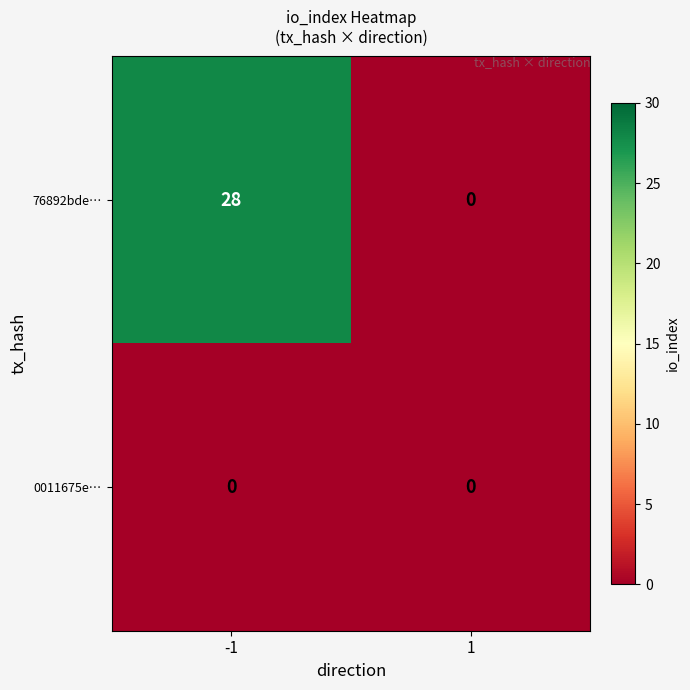

At how many categories does at least one series exceed 1?

1